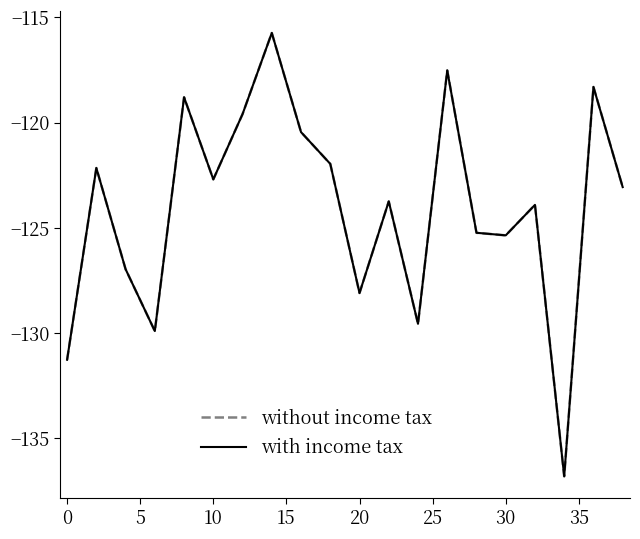

Does the chart have visible grid lines?

No